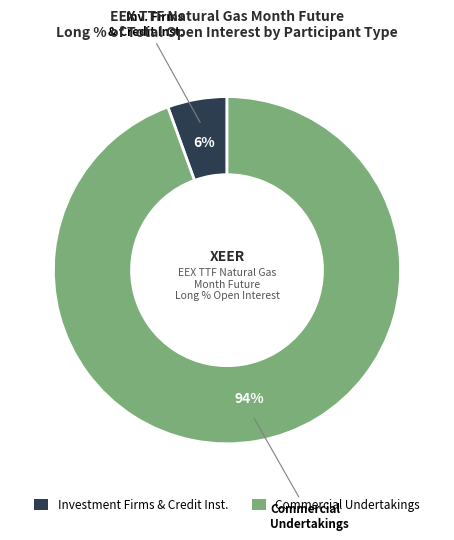

Is there any slice that represents more than half of the pie?

Yes